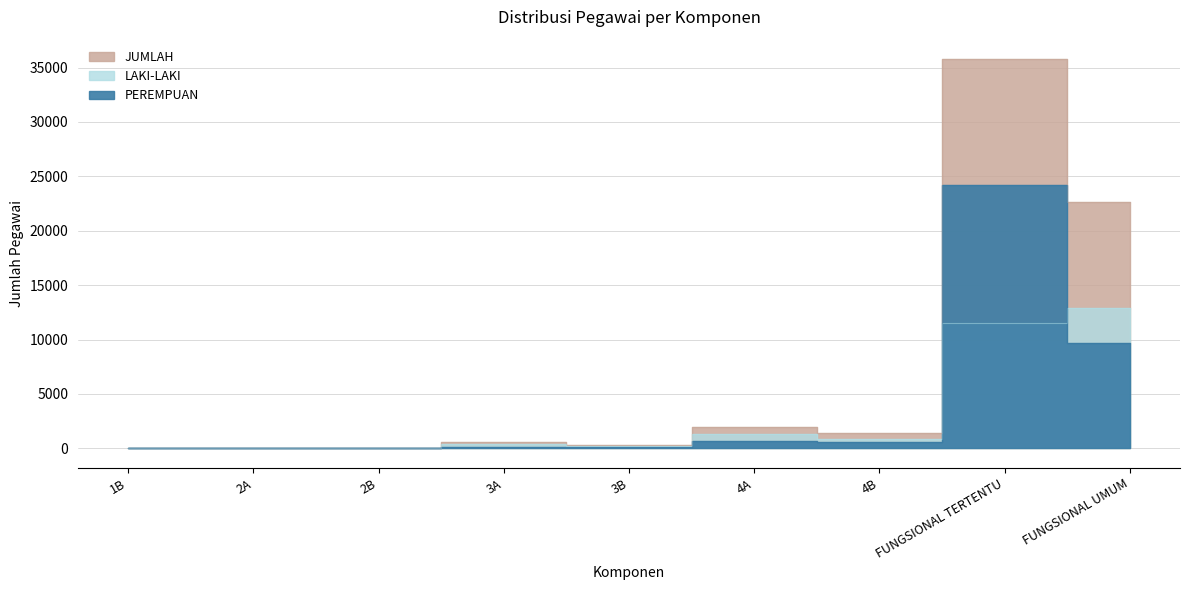

What is the total value across all series at FUNGSIONAL TERTENTU?

71544